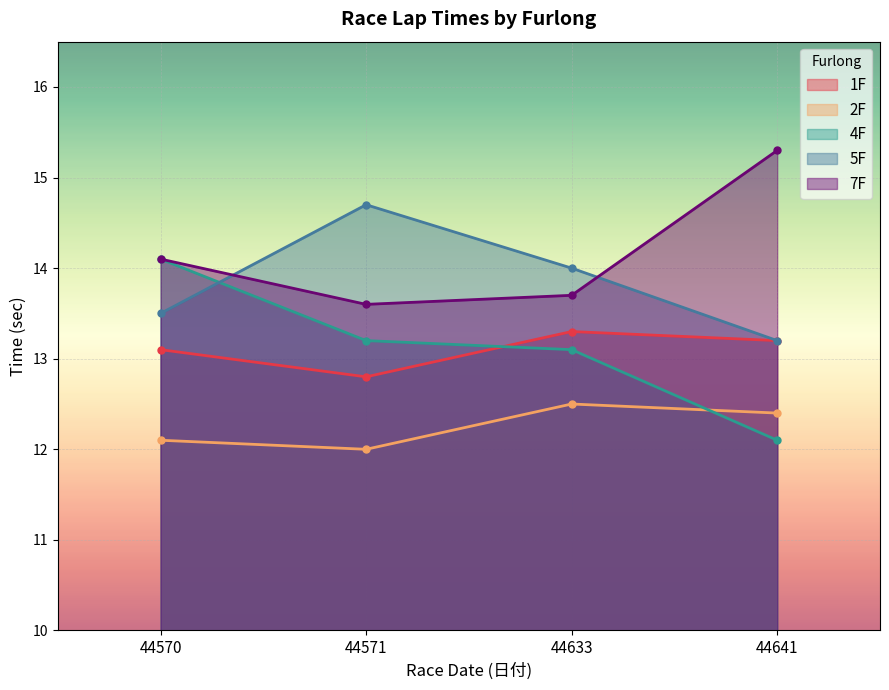

Reading left to right, transcribe all the data shown in this chart.

1F: 13.1	12.8	13.3	13.2
2F: 12.1	12.0	12.5	12.4
4F: 14.1	13.2	13.1	12.1
5F: 13.5	14.7	14.0	13.2
7F: 14.1	13.6	13.7	15.3